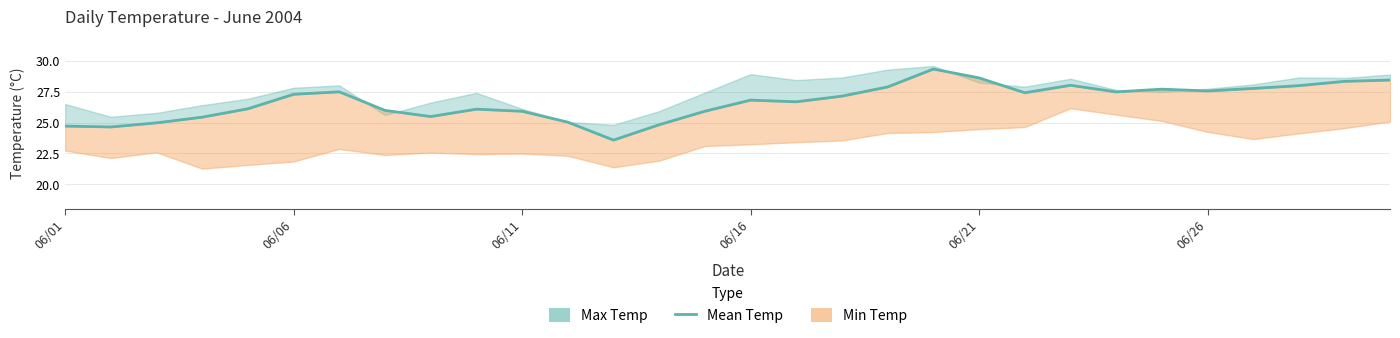

How many points are higher than both their immediate neighbors (excluding endpoints)?

6